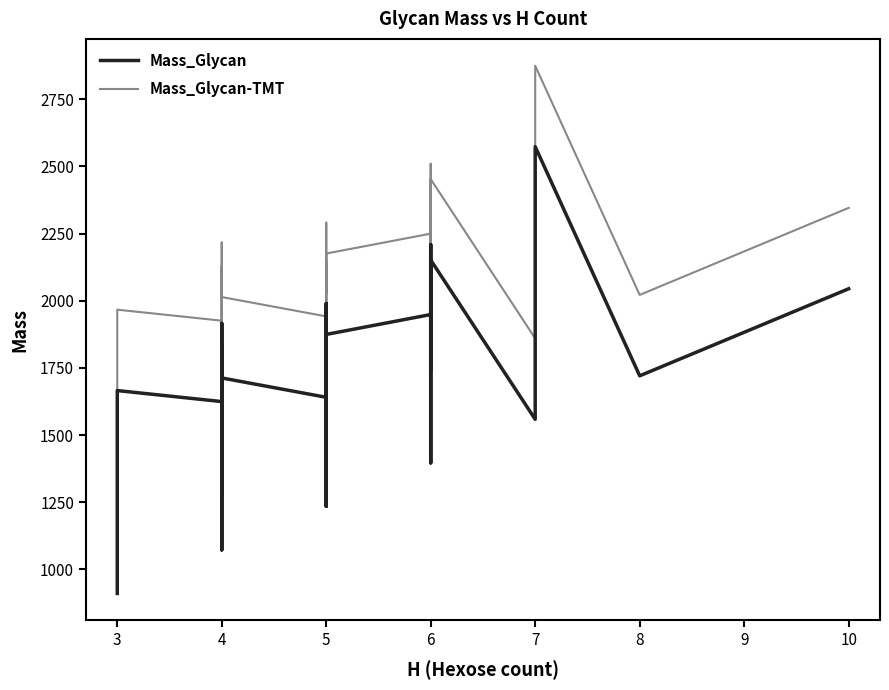

How many distinct data groups are displayed?

2